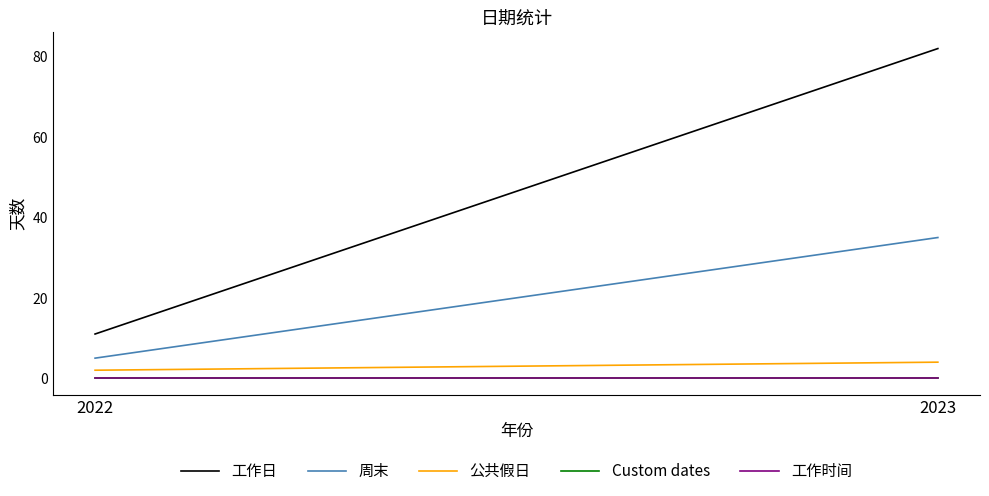

Where is Custom dates nearest to the value 0?

2022